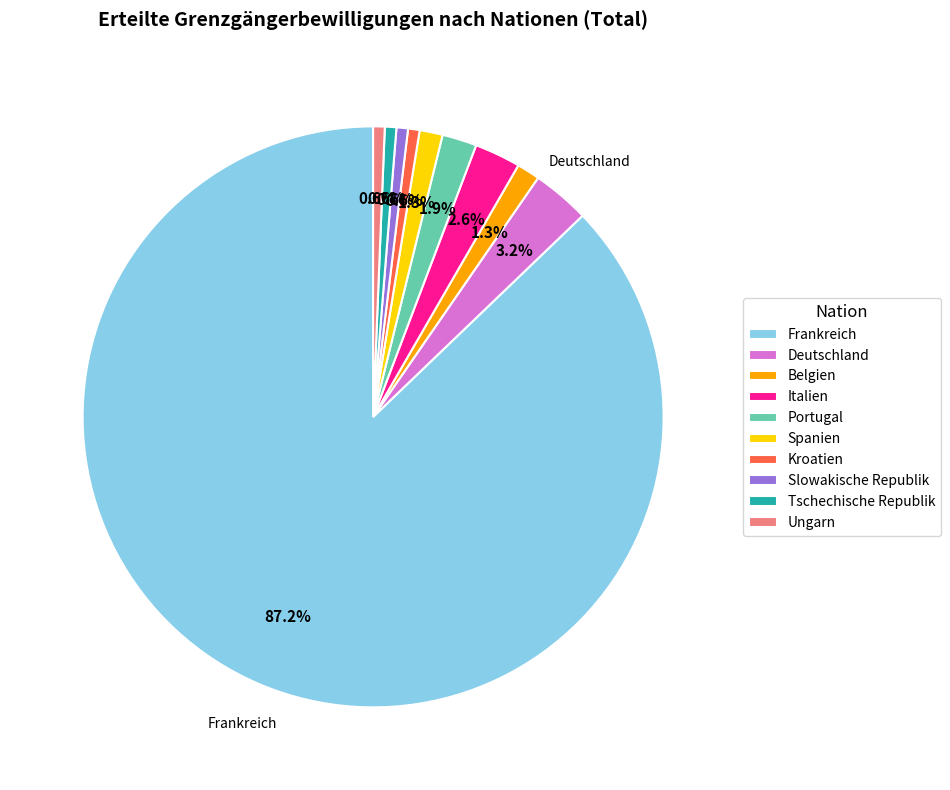

What percentage is the Italien slice, to the nearest percent?

3%